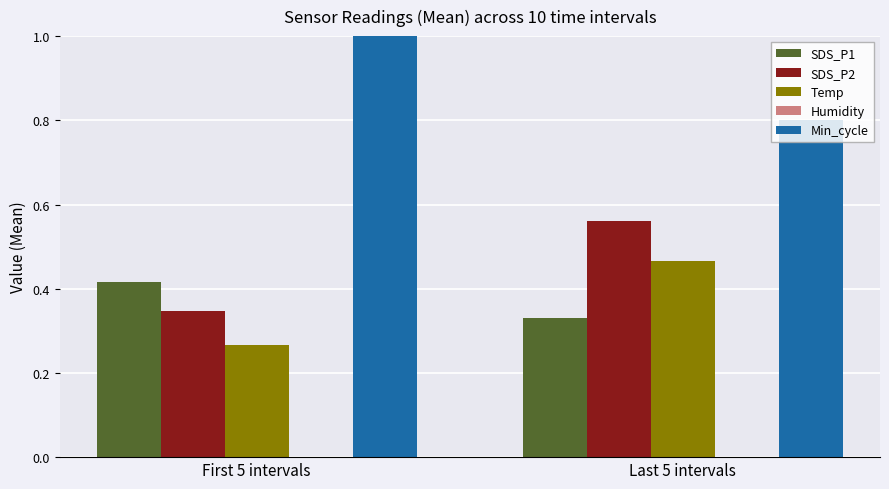

What is the total value across all series at Last 5 intervals?

2.2